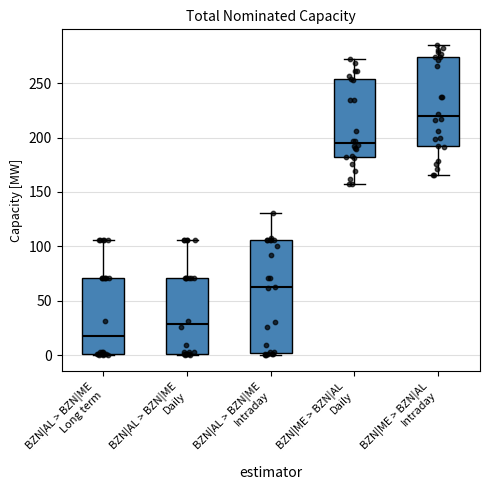

Which box's median line is the highest?

BZN|ME > BZN|AL Intraday